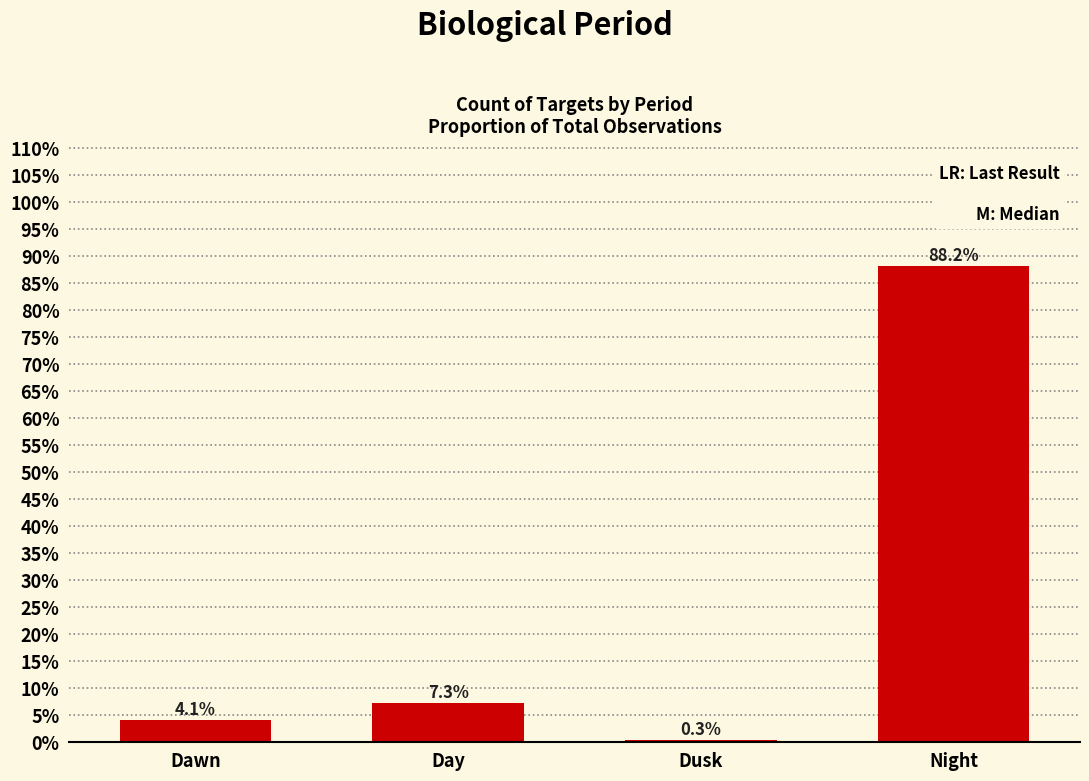

List the labels in order of value, smallest first.

Dusk, Dawn, Day, Night